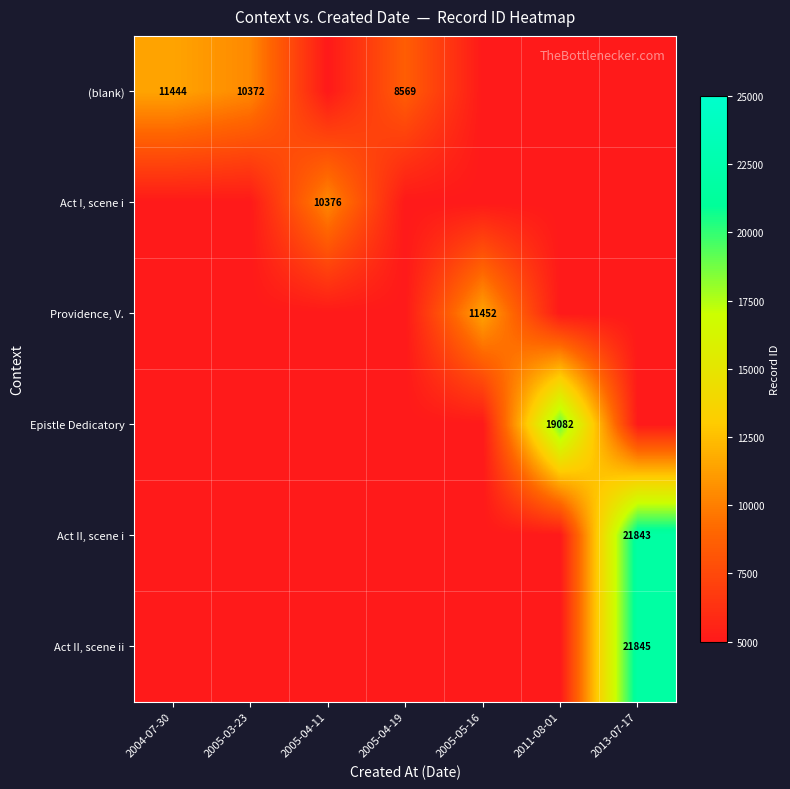

What is the spread (max minus min) of values at 2005-04-19?

3569